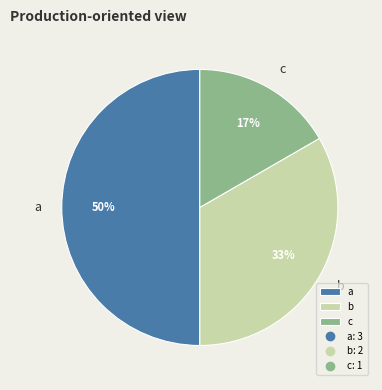

What is the ratio of the value at c to the value at b?

0.5